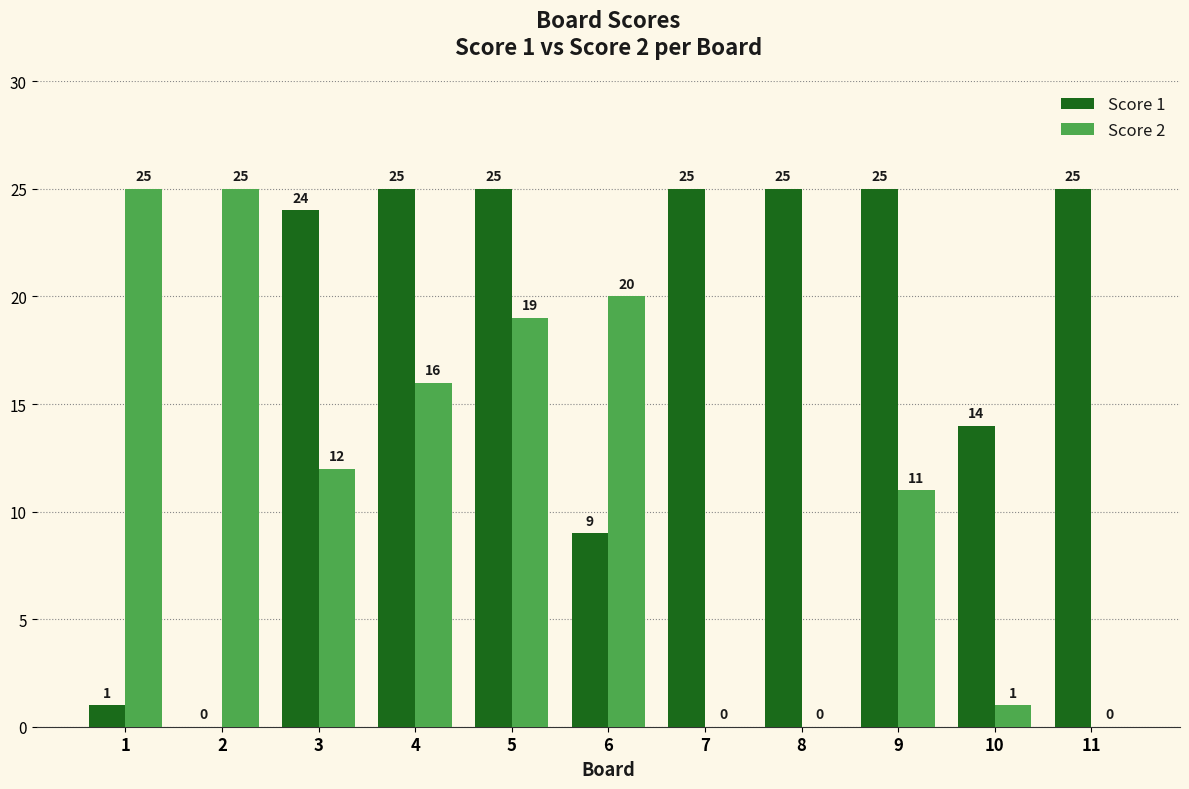

What is the total value across all series at 3?

36